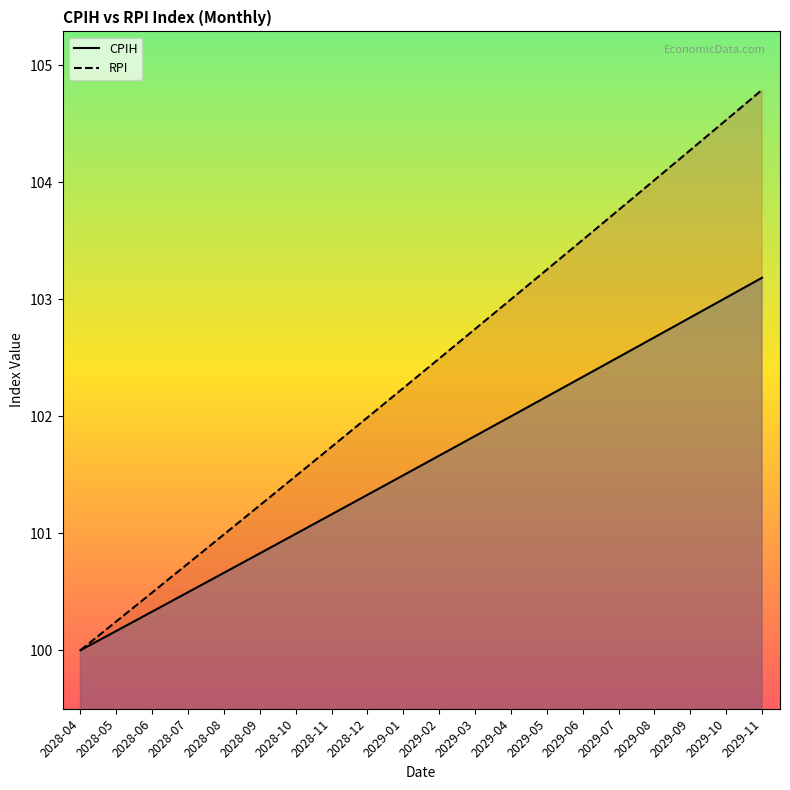

True or false: CPIH and RPI cross at least once.

False